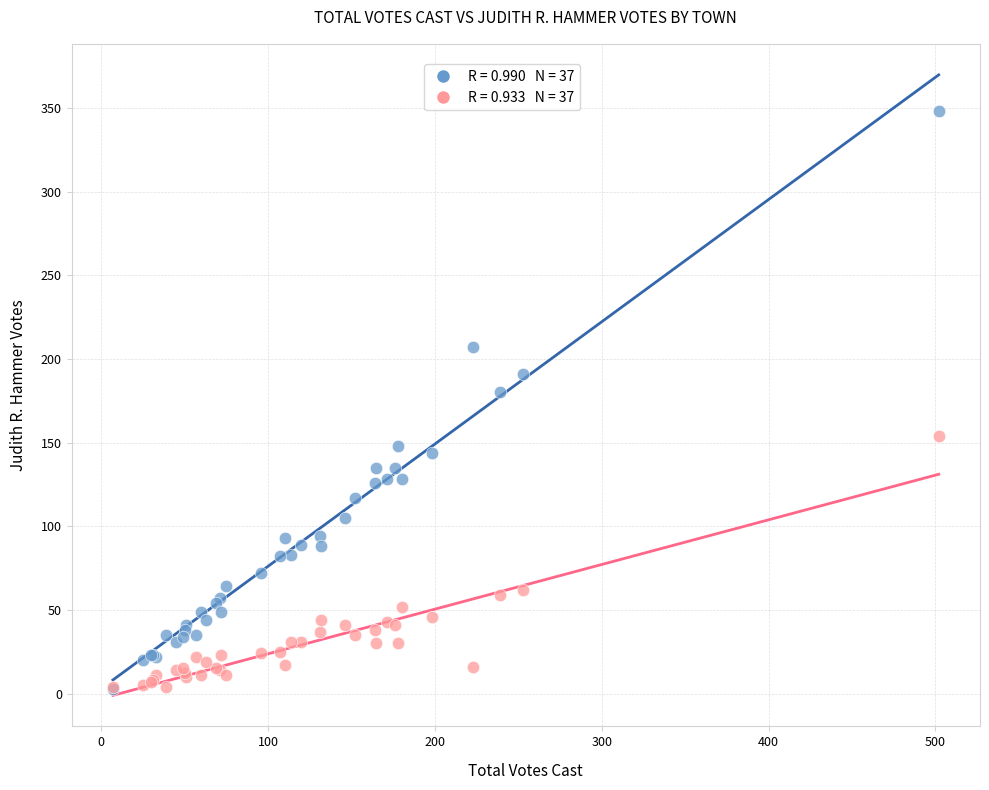

Across all series, what Y value is closest to 175?

180